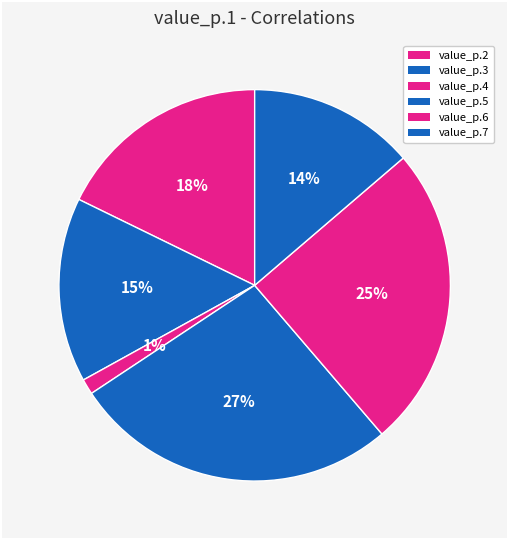

Rank the categories by value from lowest to highest.

value_p.4, value_p.7, value_p.3, value_p.2, value_p.6, value_p.5